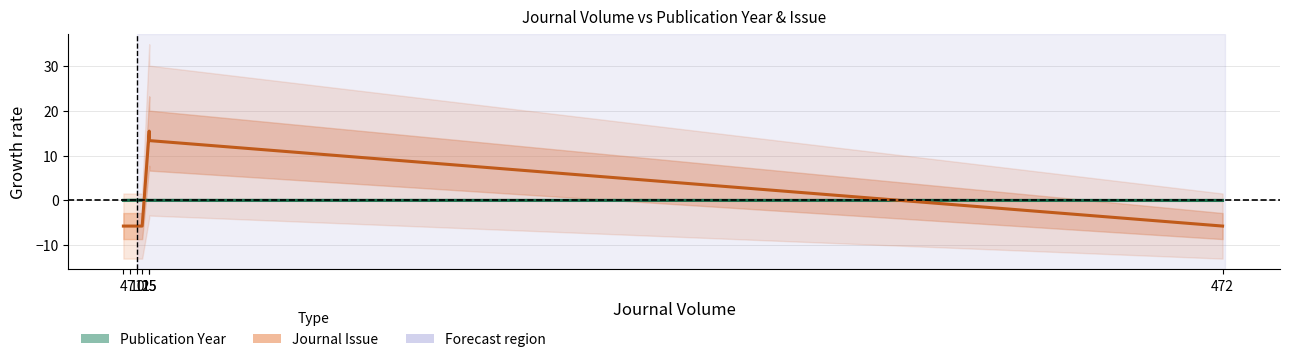

True or false: Publication Year has more than 1 interior local peaks.

False